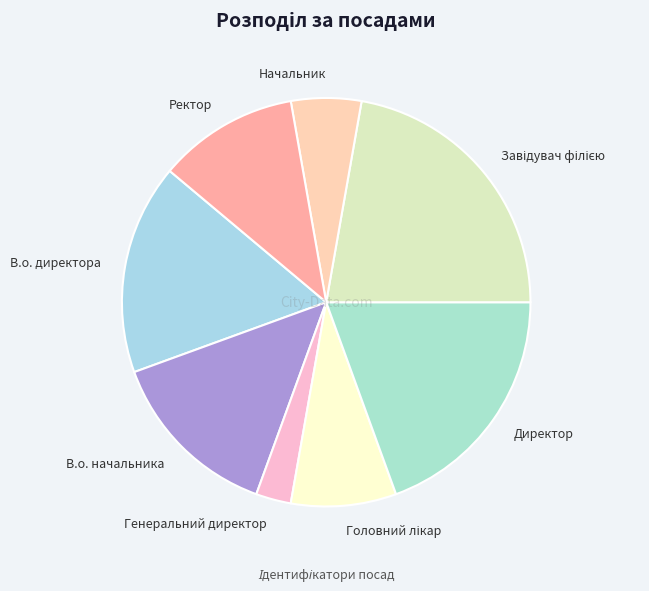

What is the smallest slice in the pie chart?

Генеральний директор